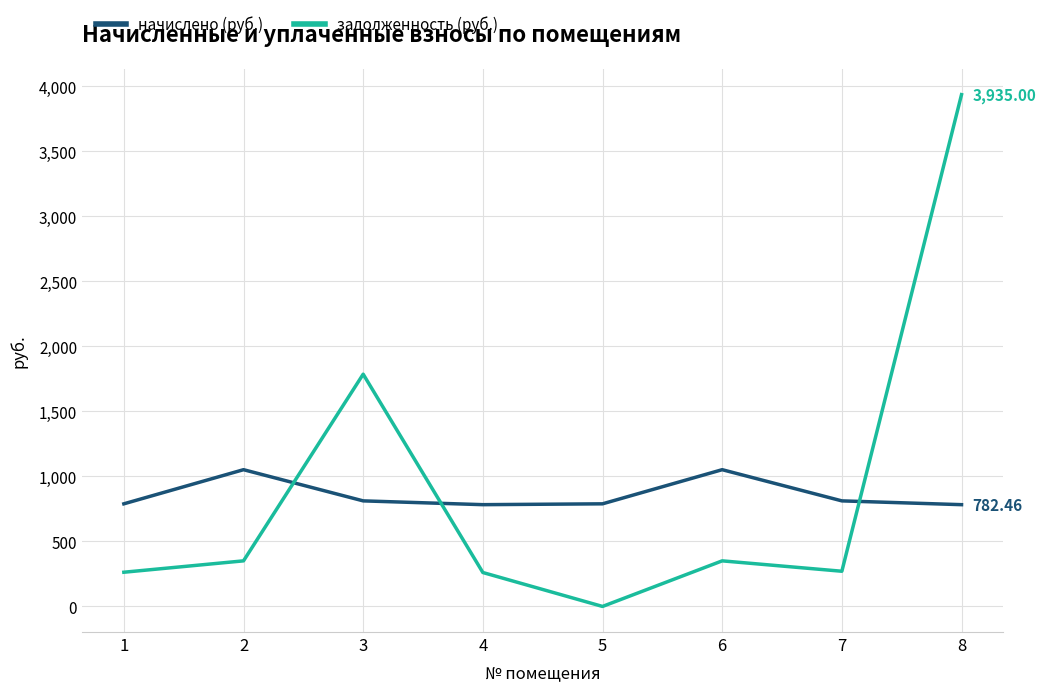

Which series has the widest spread of values?

задолженность (руб.)